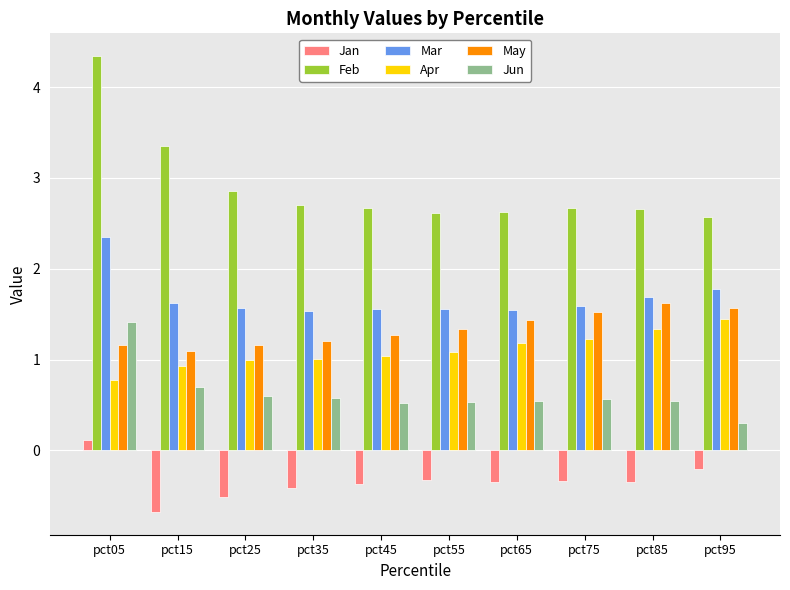

What is the value of the Apr bar at the 3rd from the left?

1.0